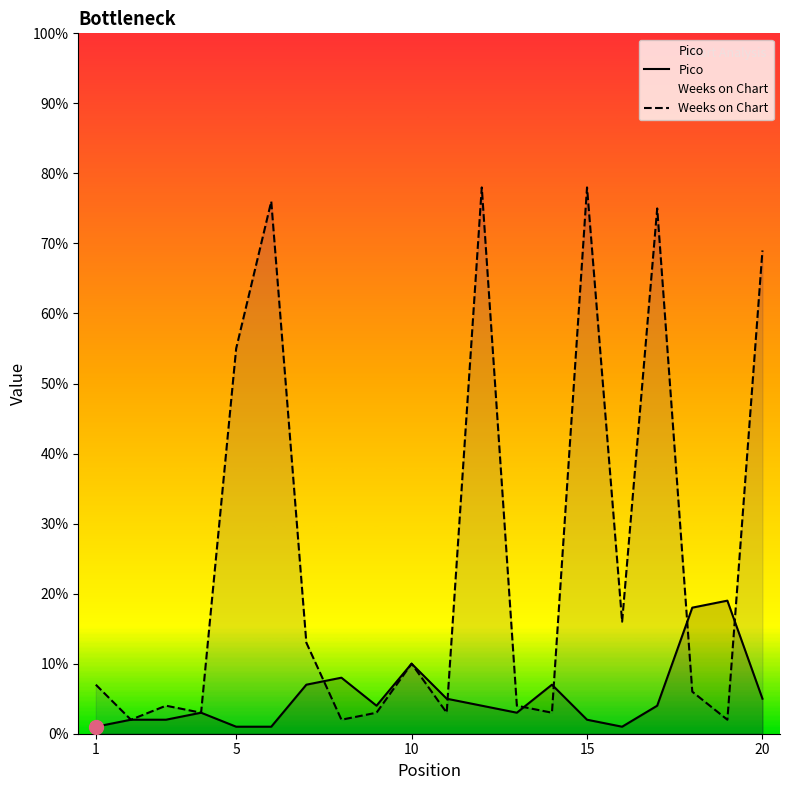

Reading right to left, transcribe all the data shown in this chart.

Pico: 20=5	19=19	18=18	17=4	16=1	15=2	14=7	13=3	12=4	11=5	10=10	9=4	8=8	7=7	6=1	5=1	4=3	3=2	2=2	1=1
Weeks on Chart: 20=69	19=2	18=6	17=75	16=16	15=78	14=3	13=4	12=78	11=3	10=10	9=3	8=2	7=13	6=76	5=55	4=3	3=4	2=2	1=7